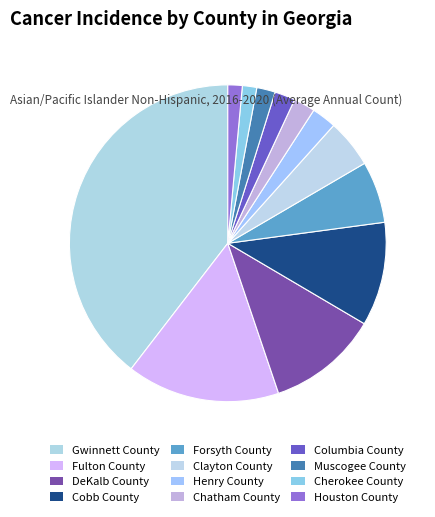

Is there a majority slice in this chart?

No